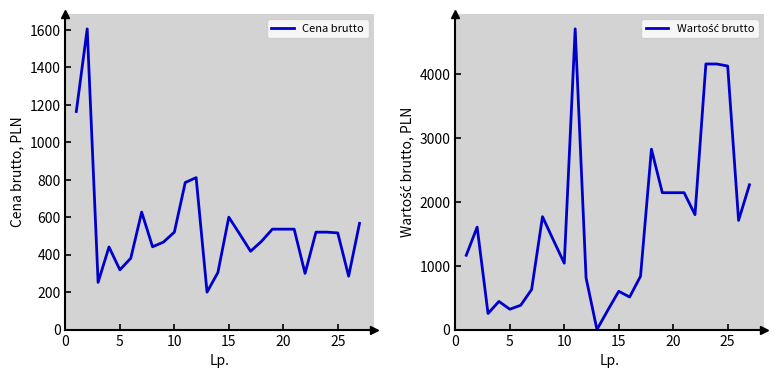

The value of Cena brutto at 25 is 171. True or false?

False